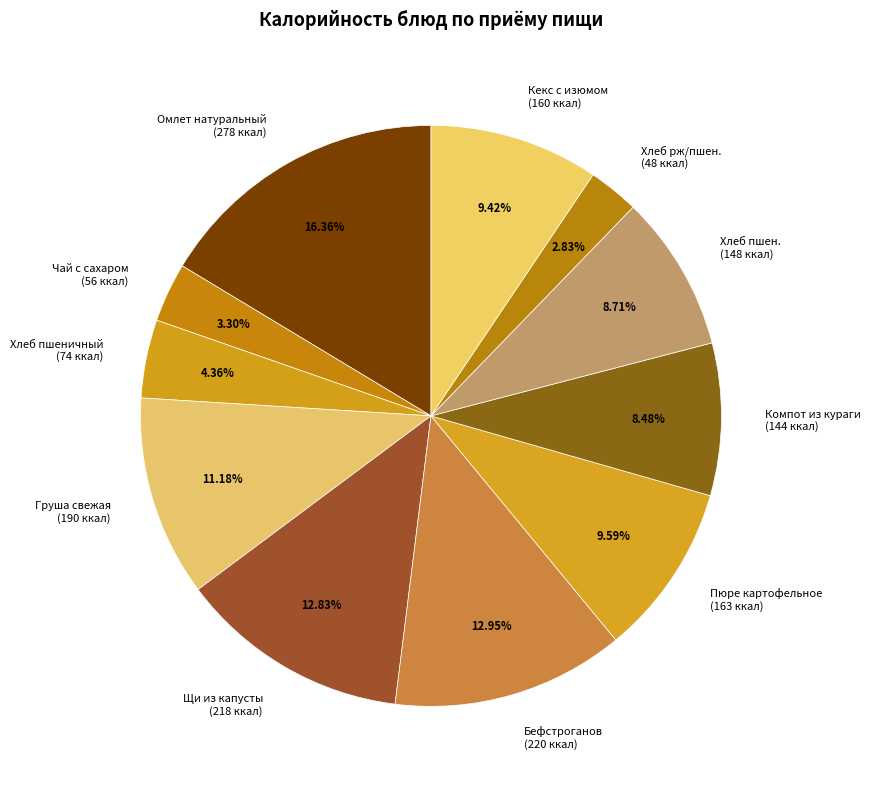

To the nearest percent, what is the difference between the largest and smallest slice percentages?

14%